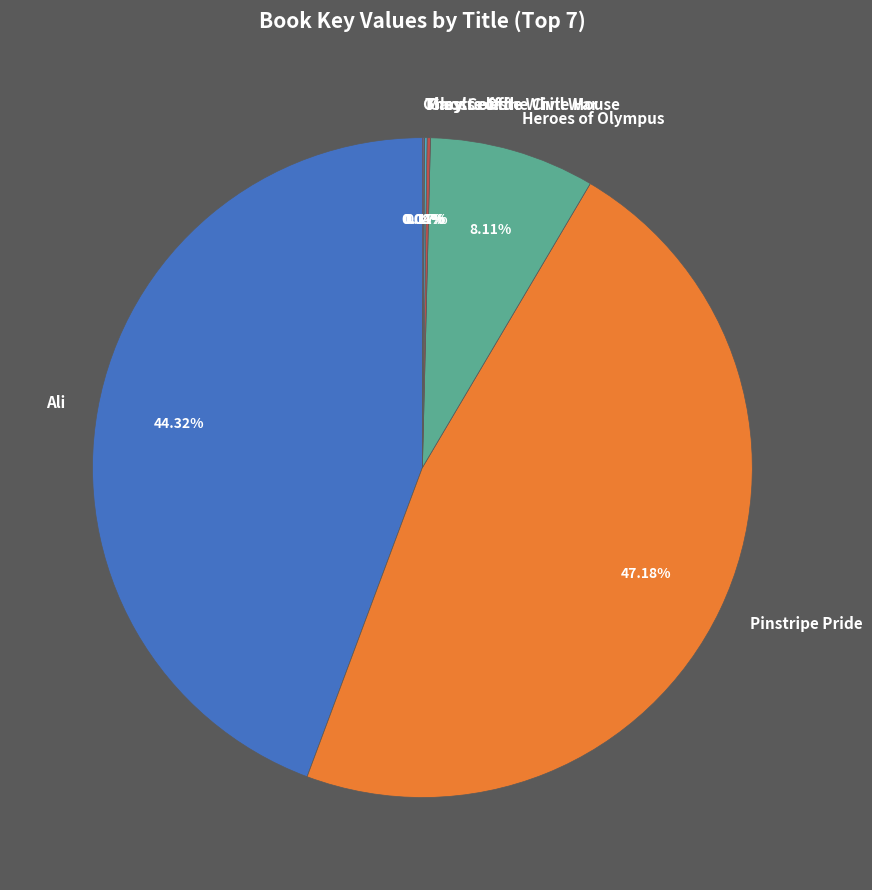

Is Ali the majority of the pie?

No